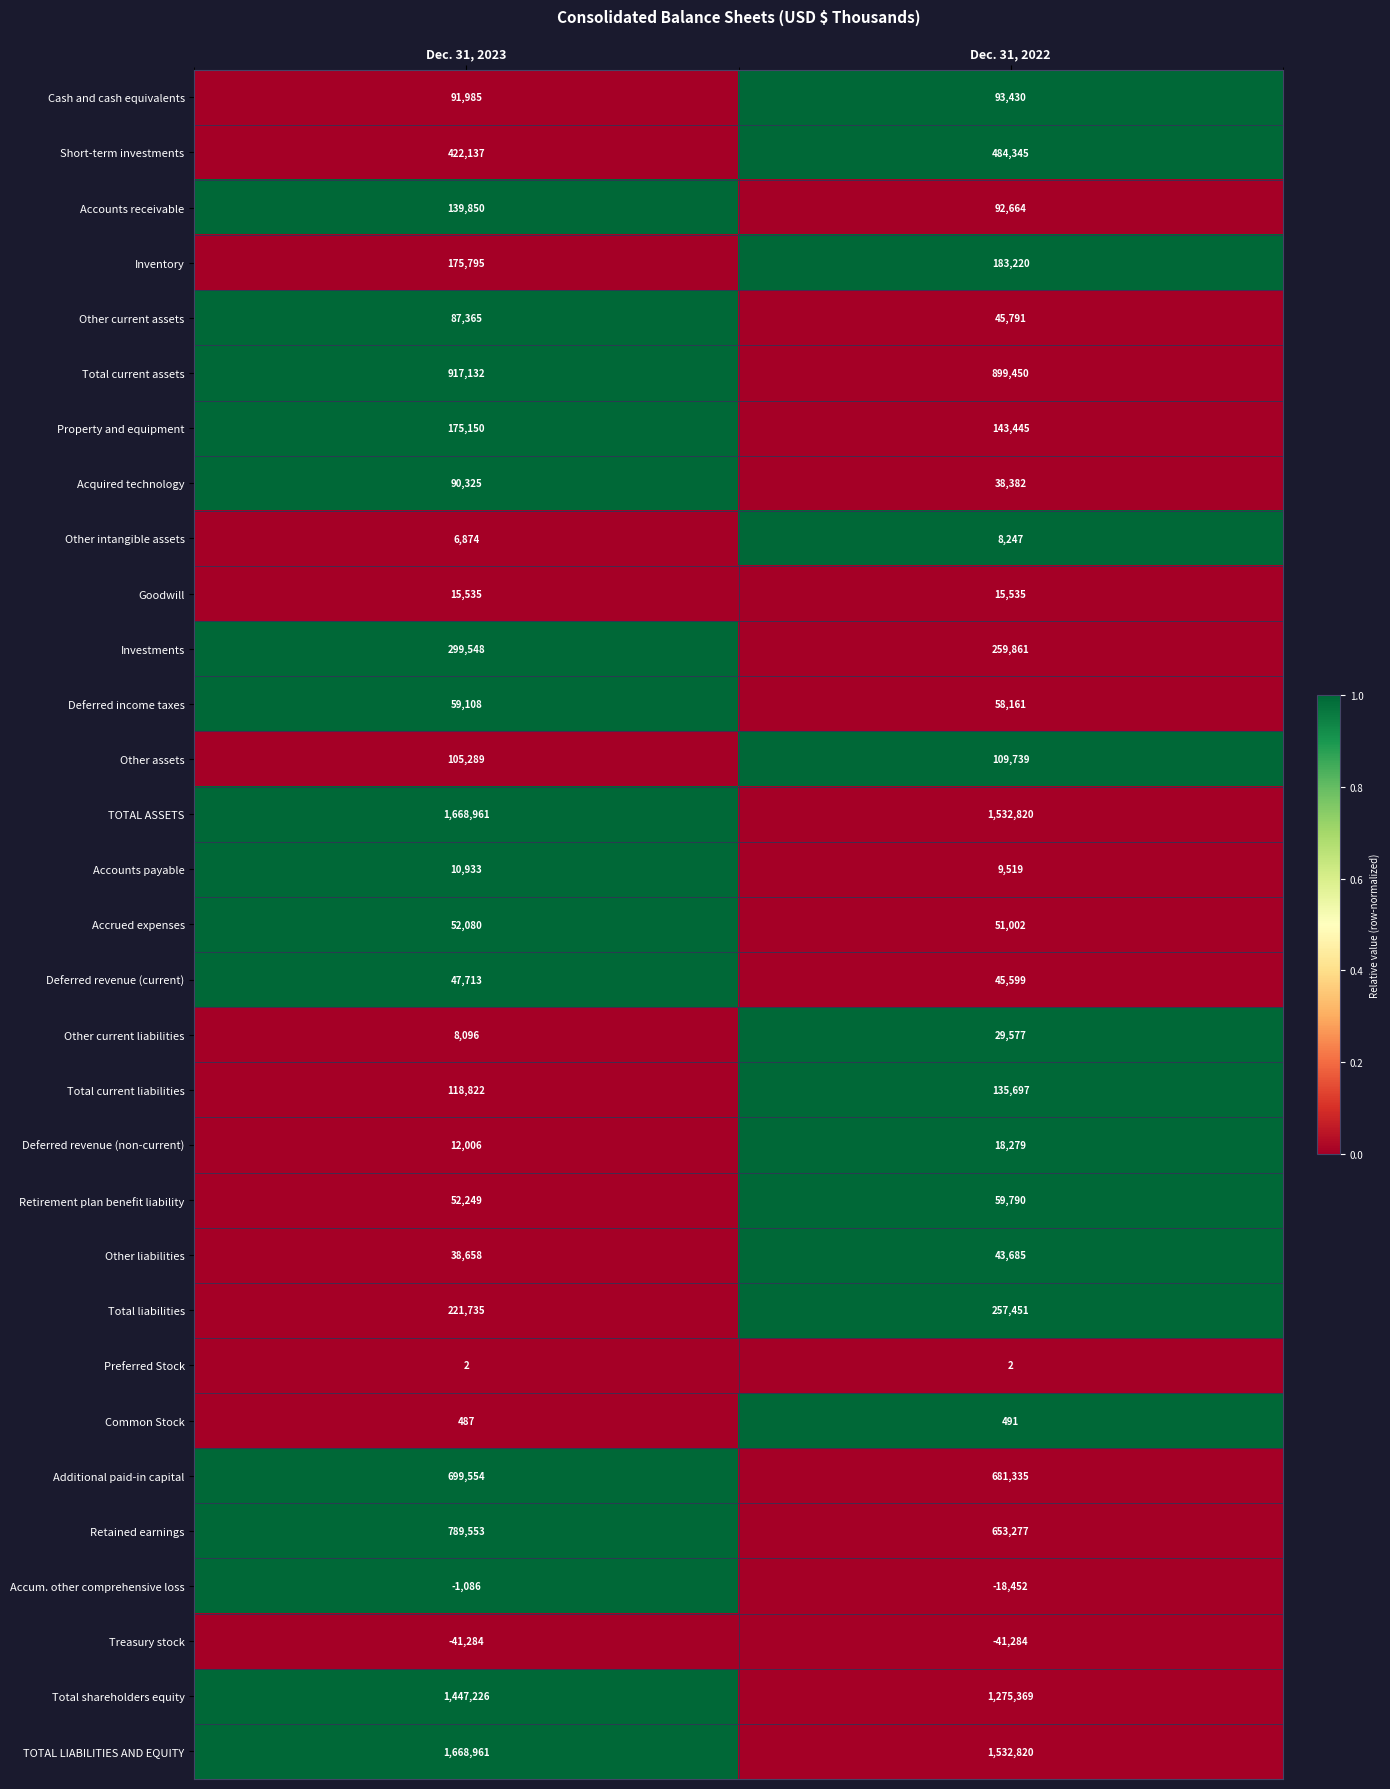

Count the number of data series in this chart.

31